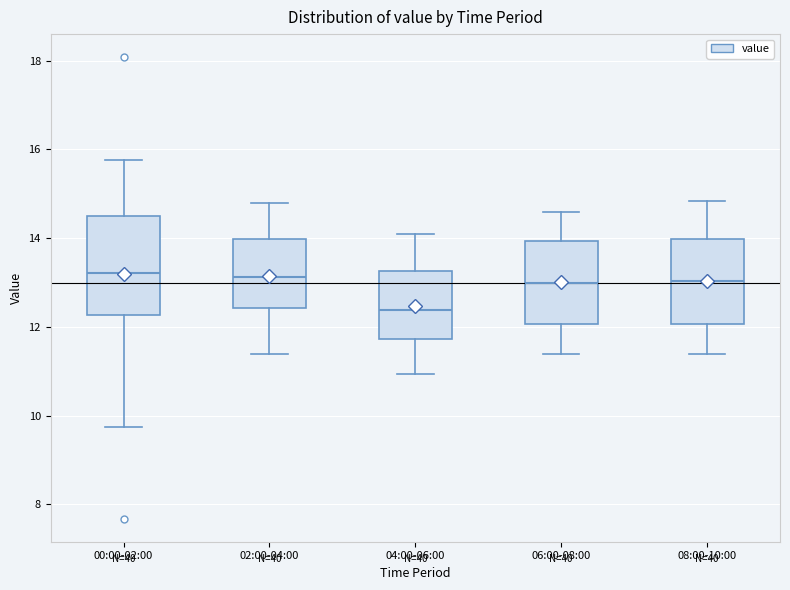

Where does the upper whisker of the box for 08:00-10:00 end on the y-axis? The values are not printed on the chart, so give them approximately, as read against the axis.

14.8